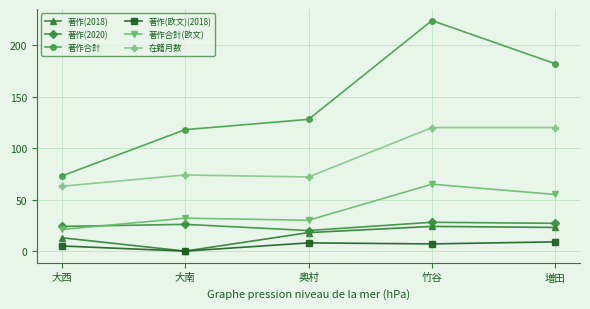

At which category is the sum across all series the highest?

竹谷